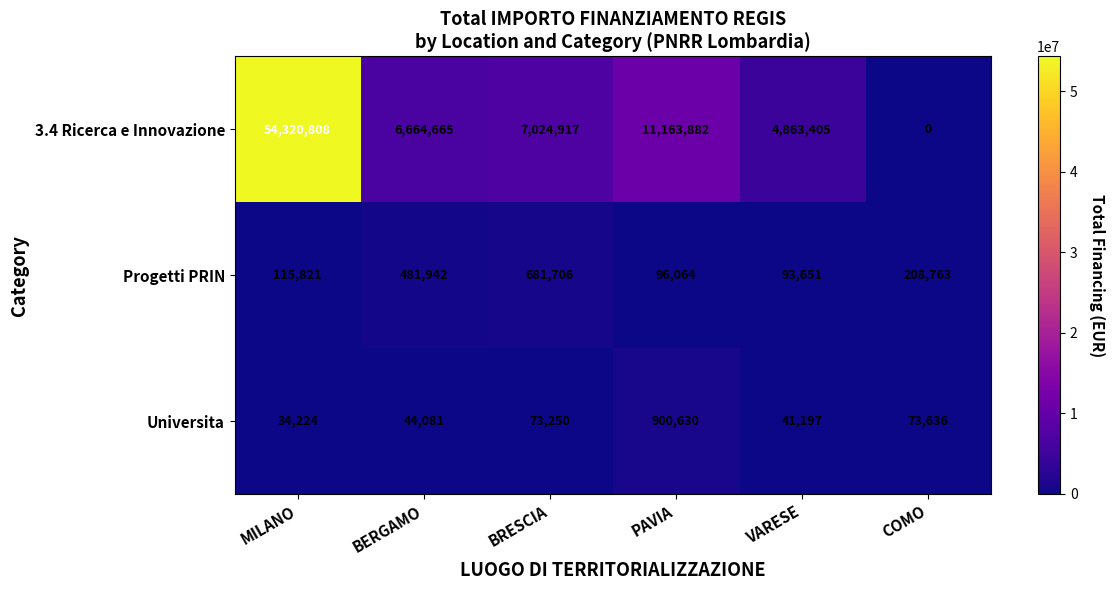

At which category is the sum across all series the highest?

MILANO